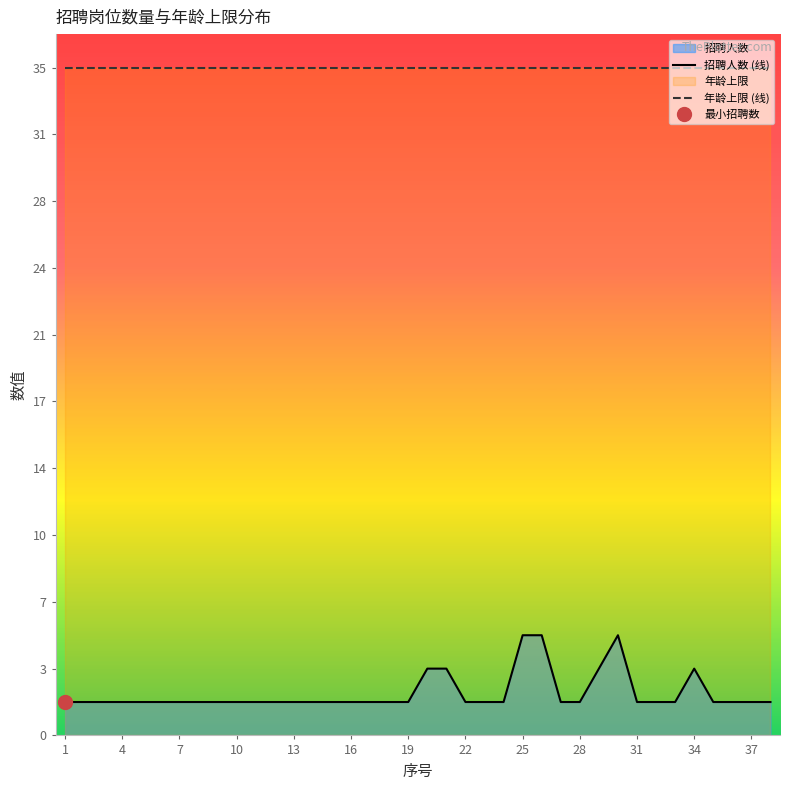

How many lines are shown in the chart?

2